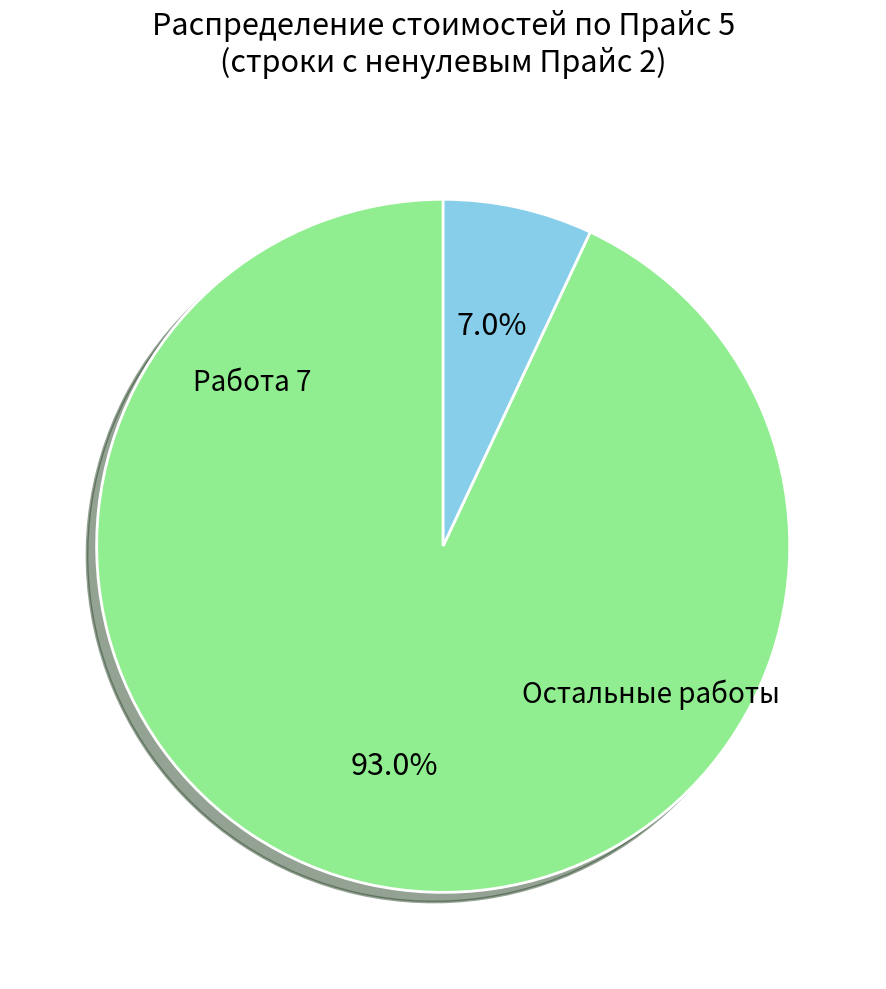

Count the number of slices in the pie.

2